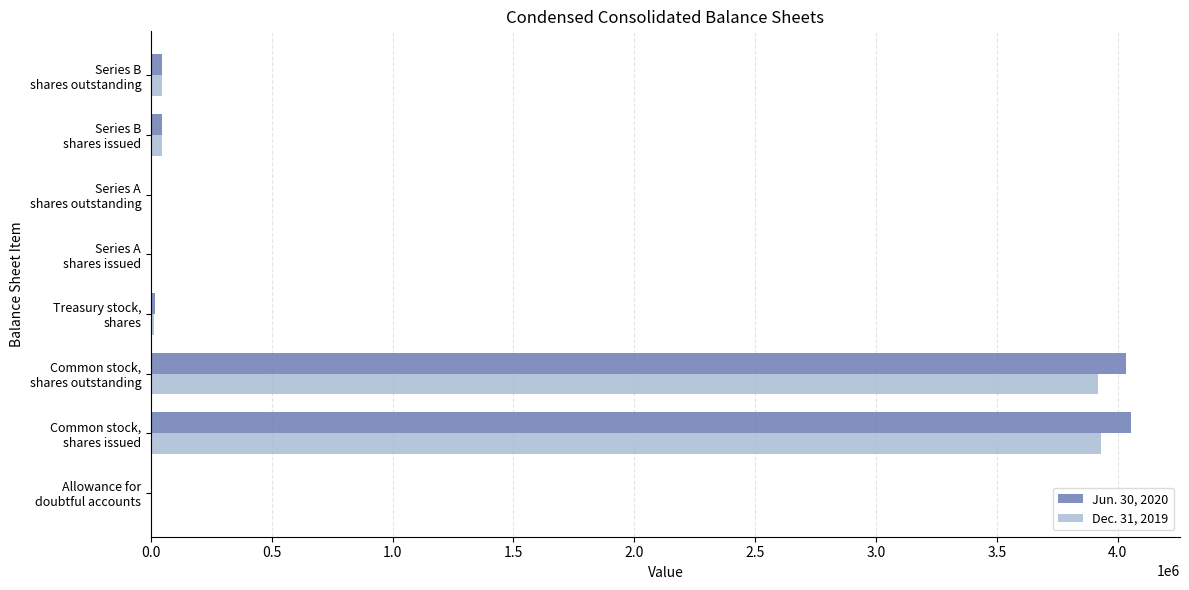

Which series has the widest spread of values?

Jun. 30, 2020